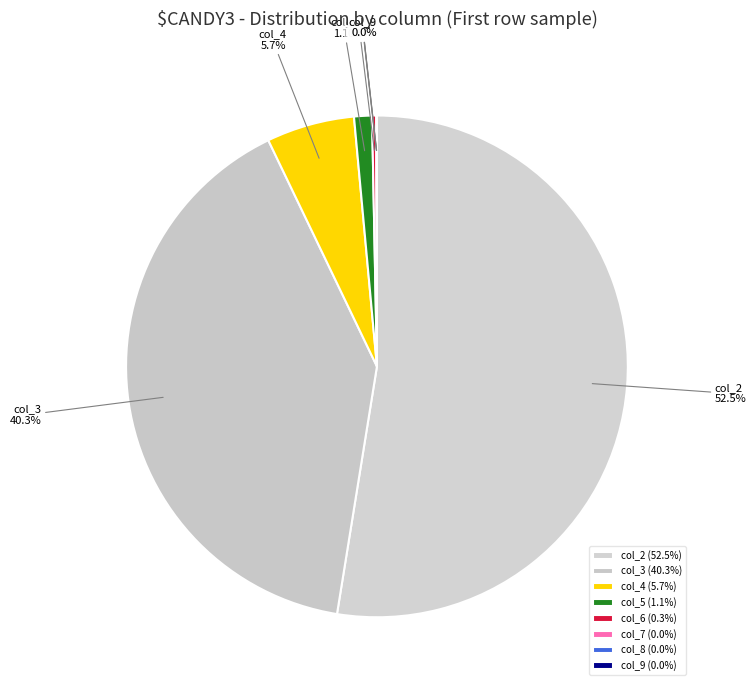

To the nearest percent, what is the average slice percentage?

12%